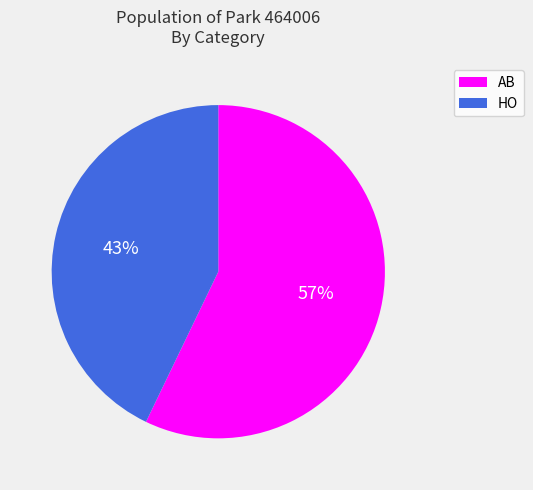

True or false: HO accounts for 52% of the total.

False